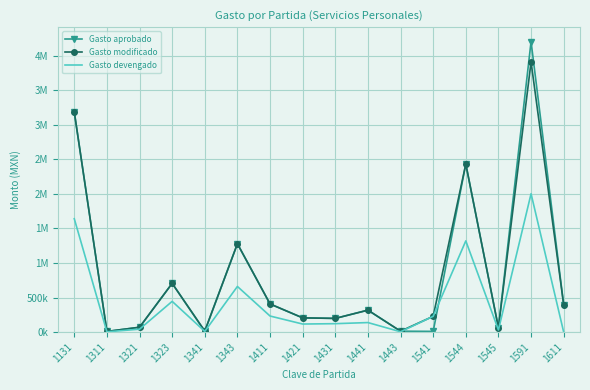

Which series has the largest range (max minus min)?

Gasto aprobado